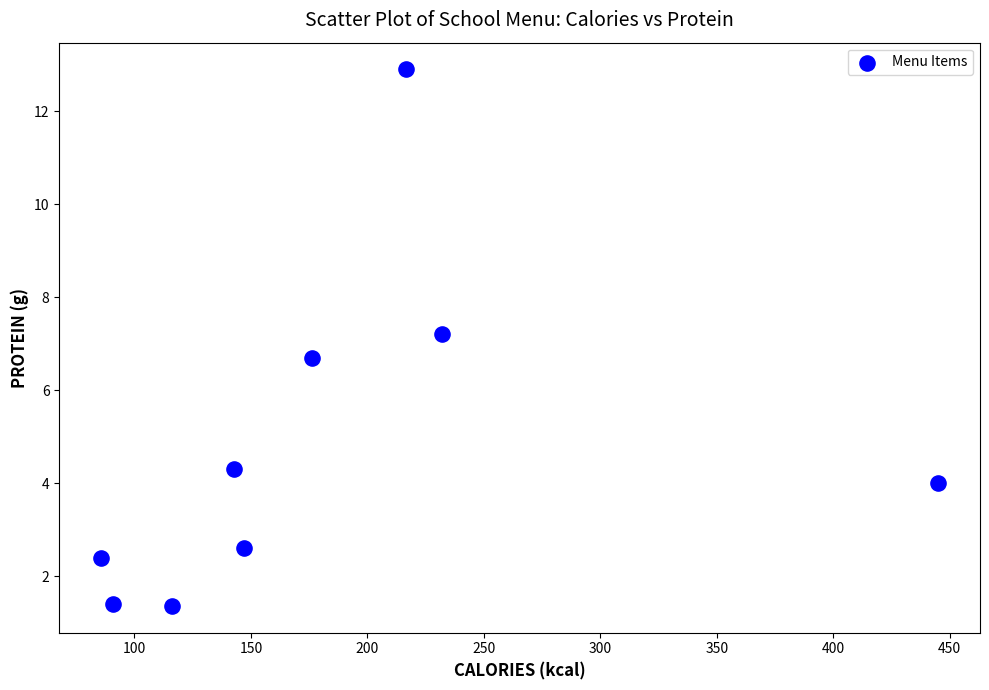

What is the average Y value?

4.8